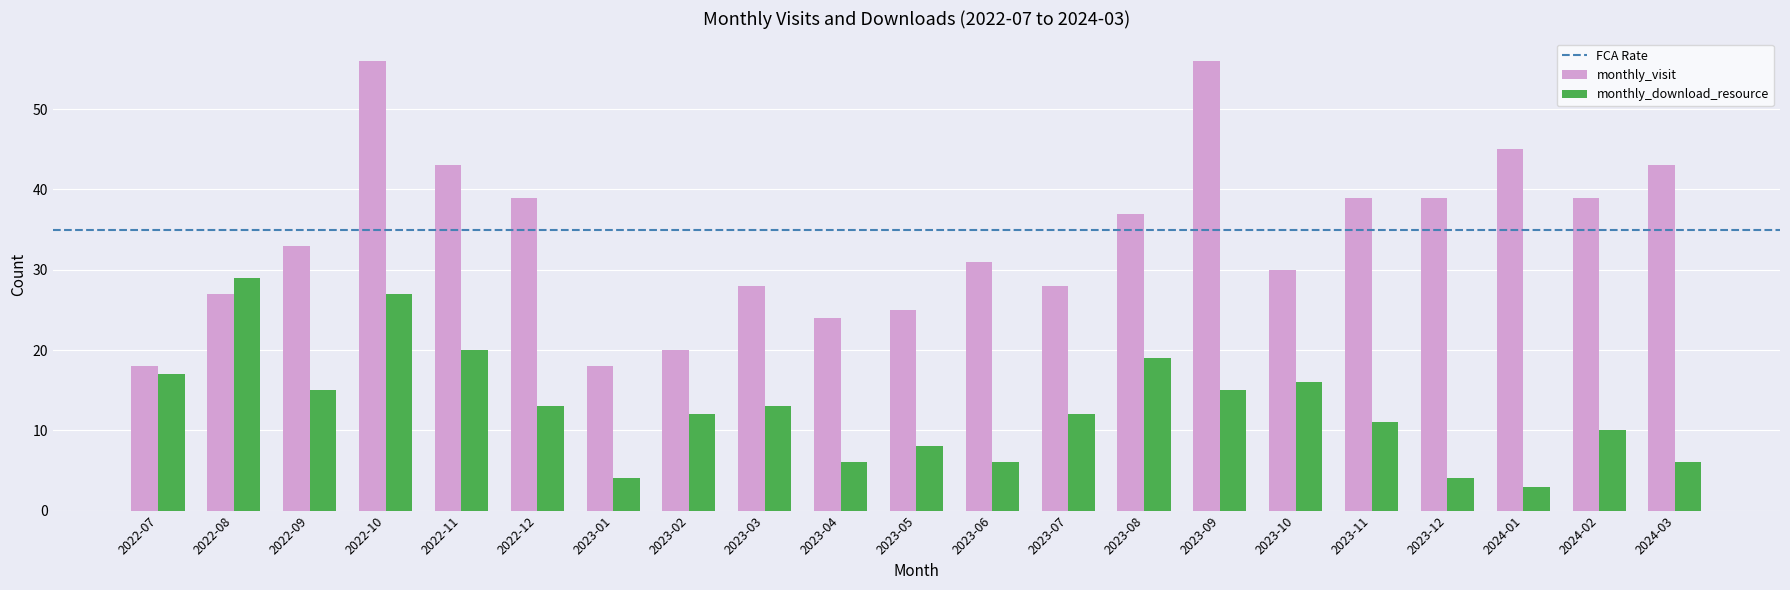

What is the total value across all series at 2024-02?

49